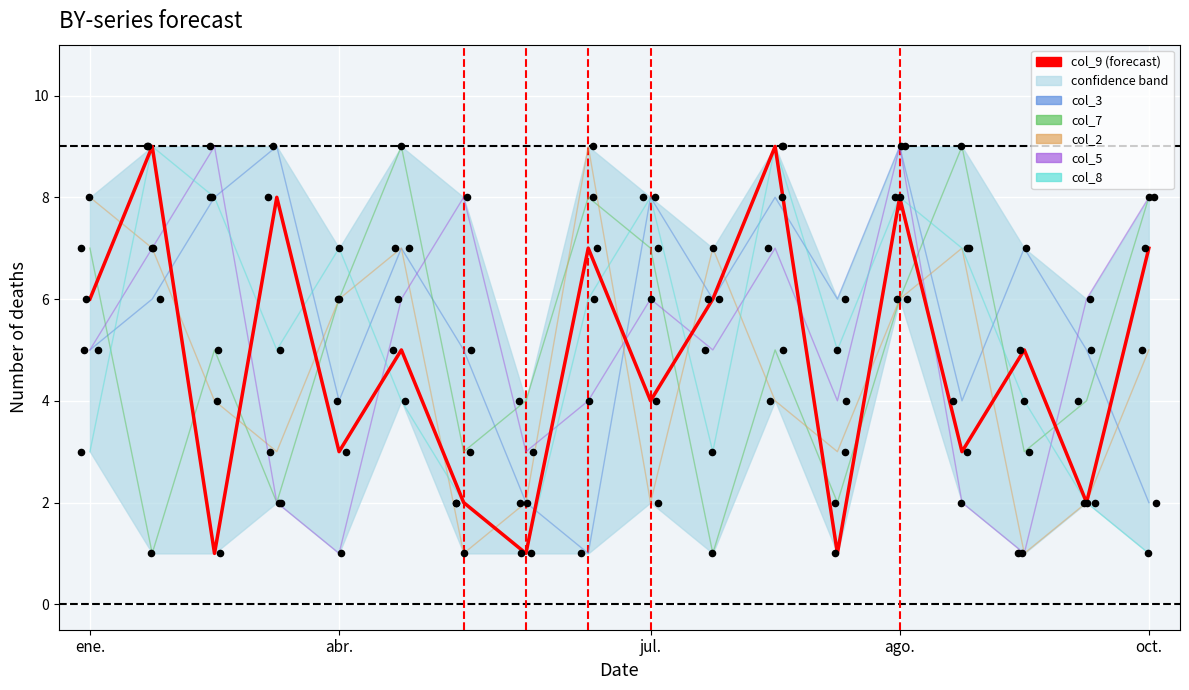

At which category is the sum across all series the highest?

13